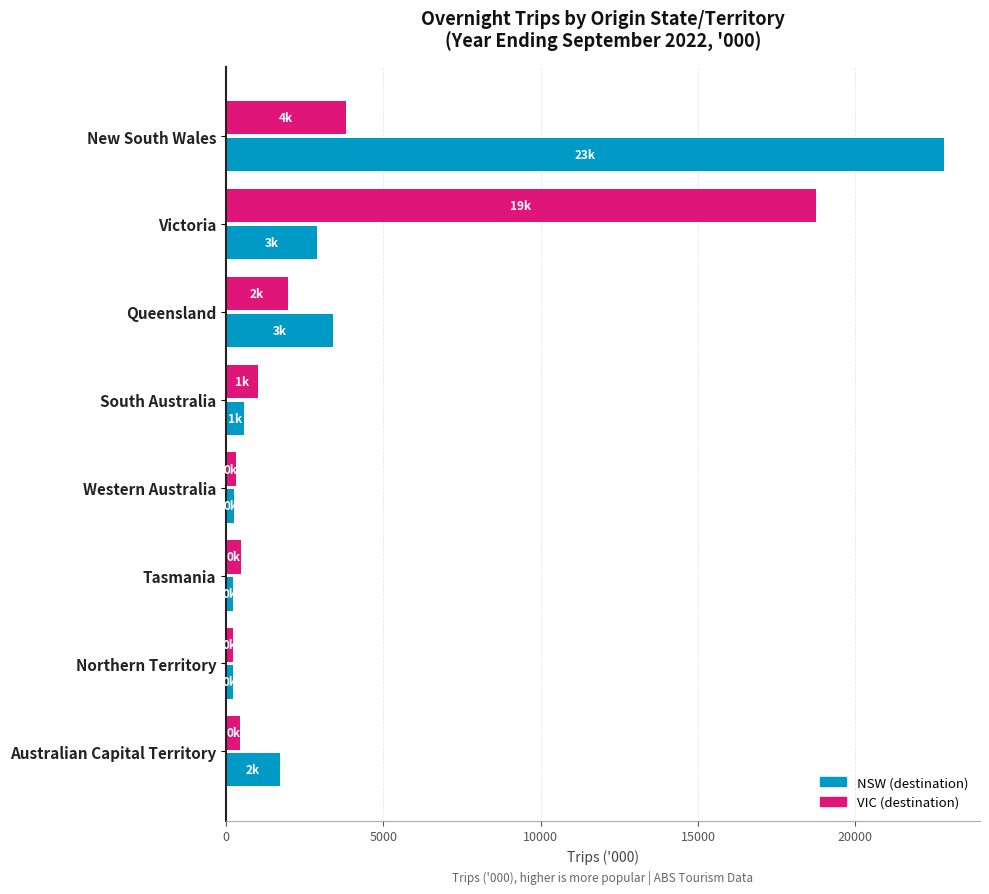

Which series has the widest spread of values?

NSW (destination)